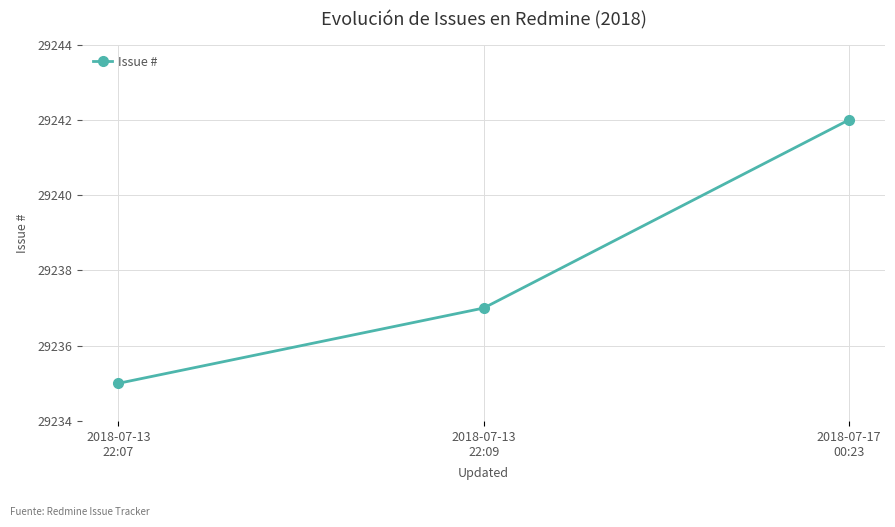

What is the label of the 1st point from the left?

2018-07-13
22:07